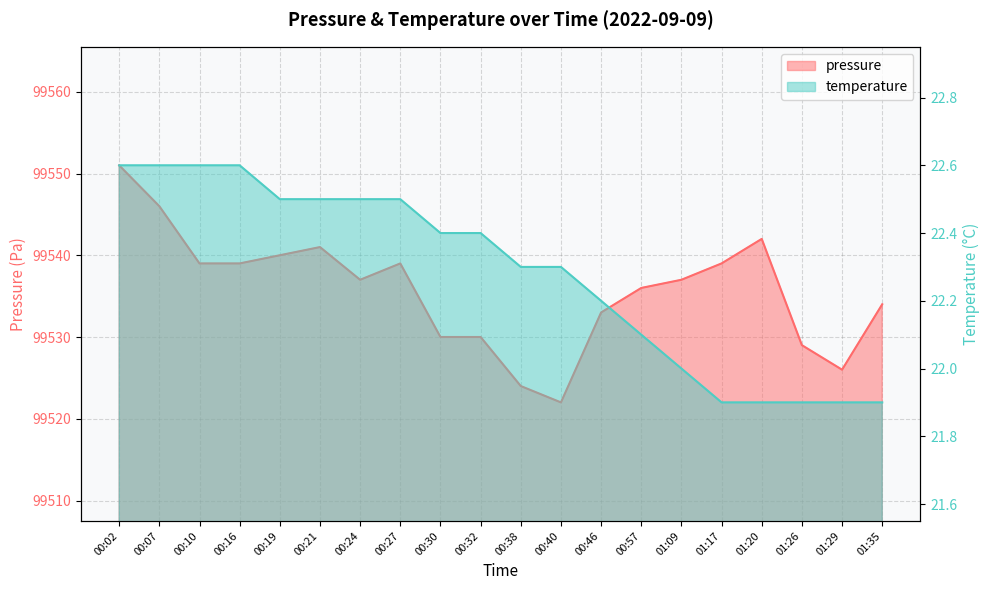

Count the number of categories in the chart.

20